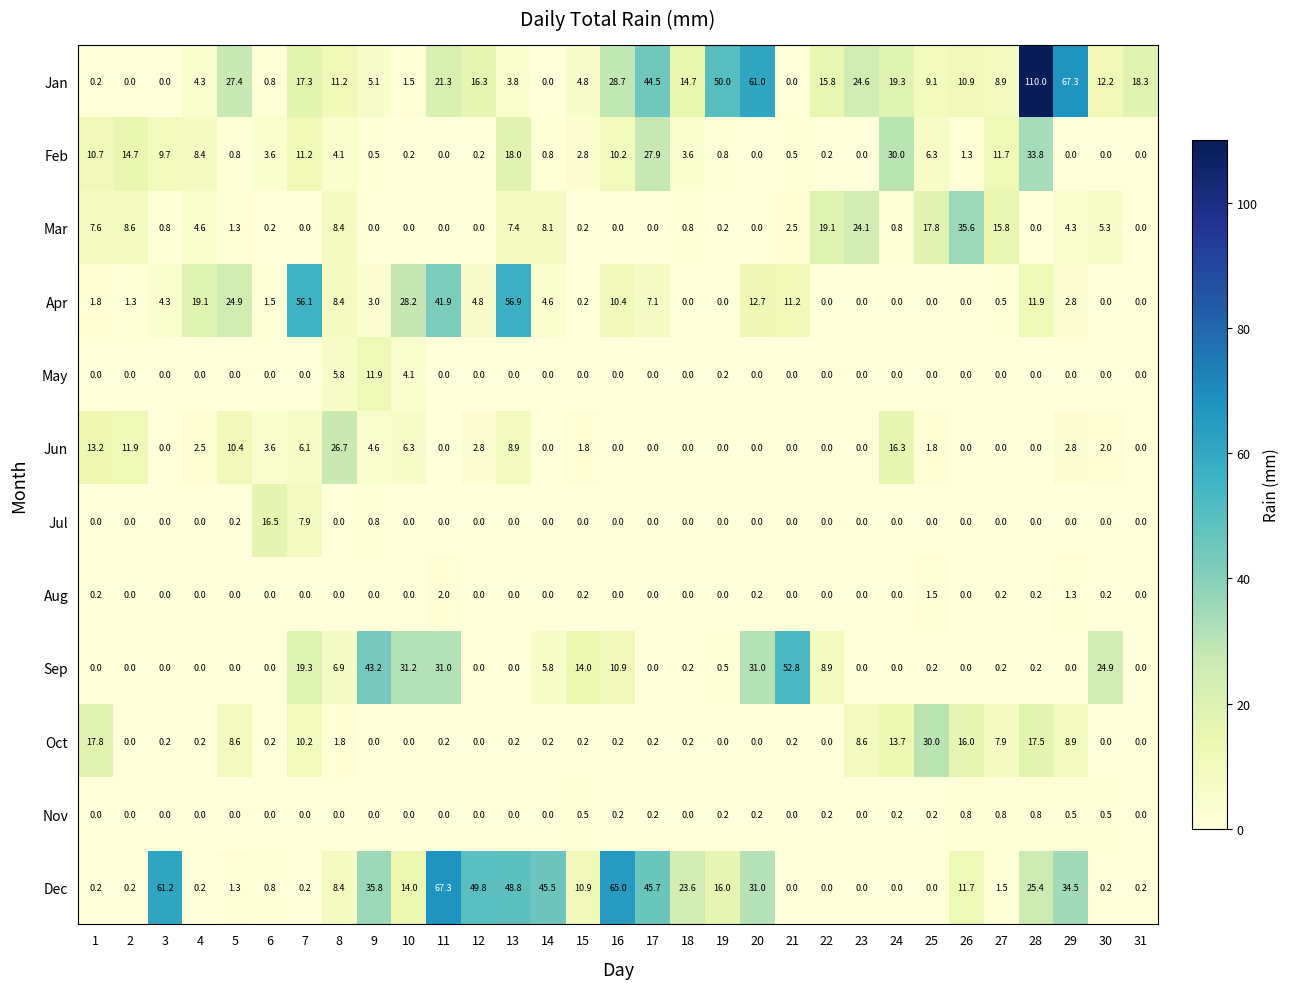

What is the sum of all Aug values?

6.0